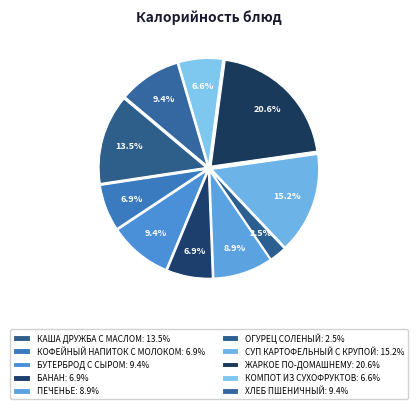

How many segments does this pie chart have?

10